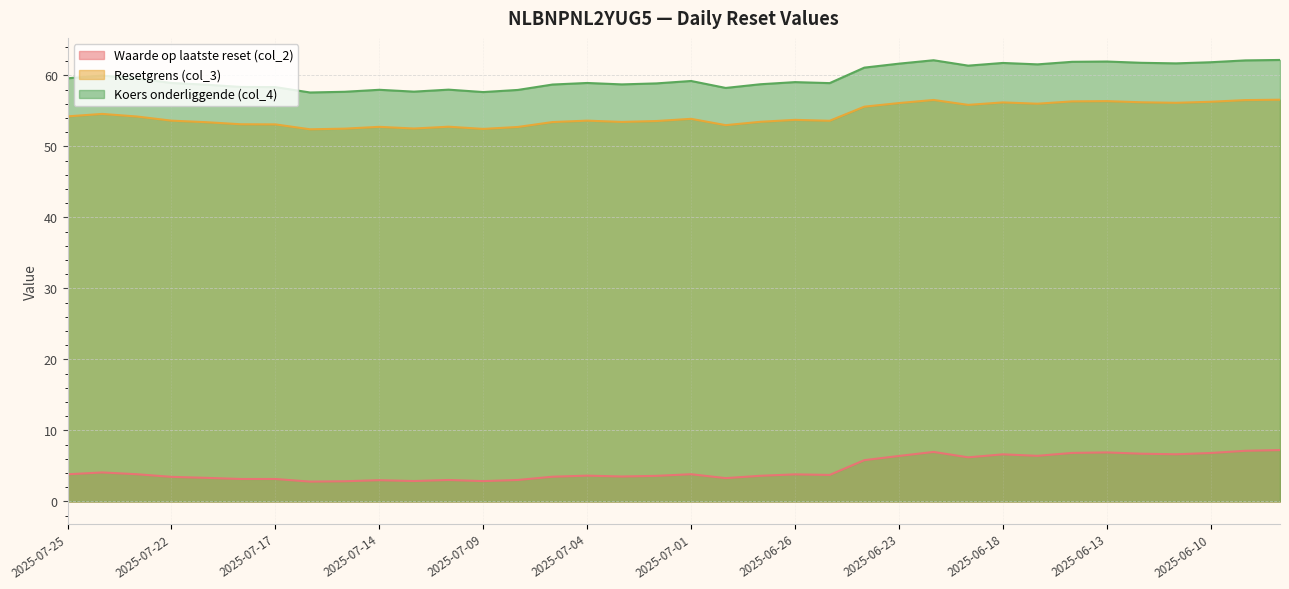

Does the chart display data point markers on the line(s)?

No